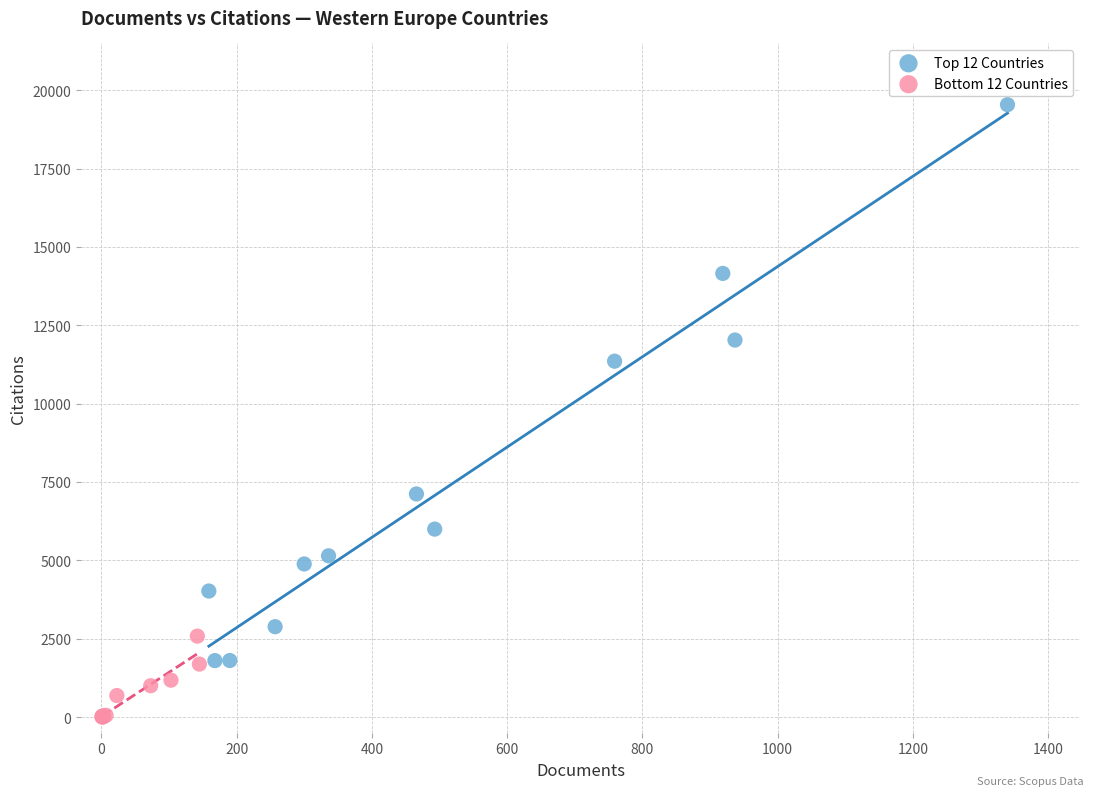

Which series has the widest spread of Y values?

Top 12 Countries